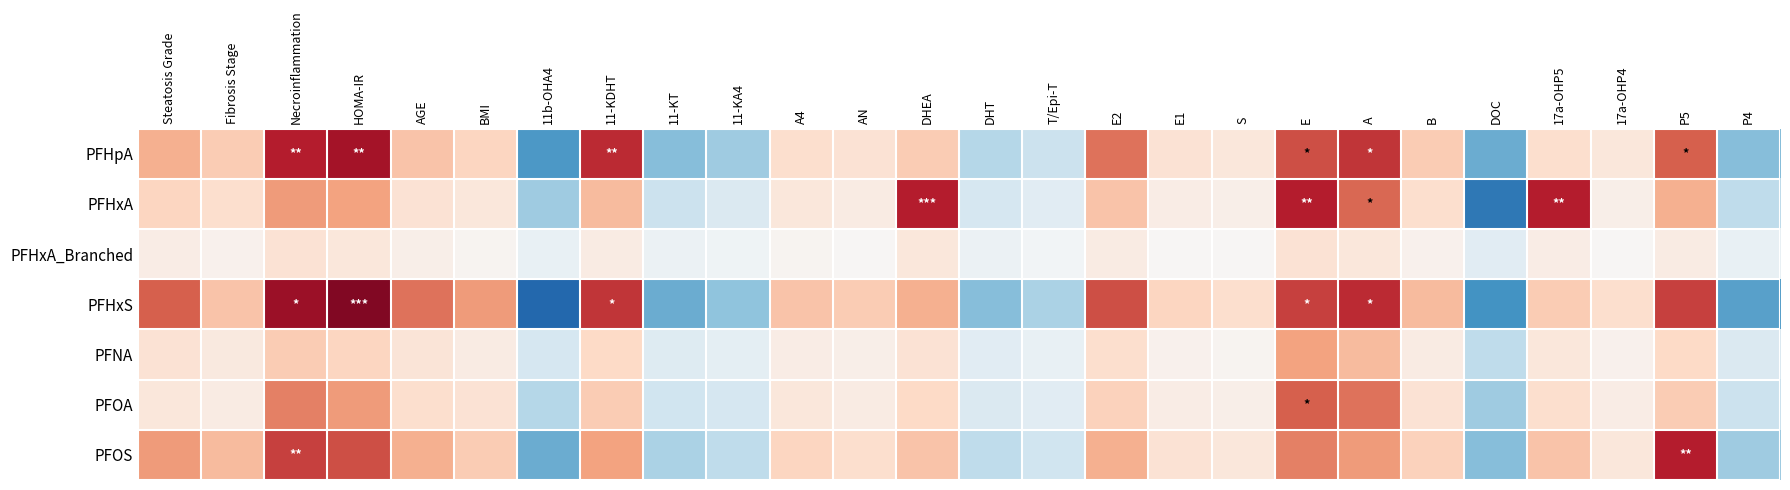

Which has a higher value, AN or DHEA?

DHEA